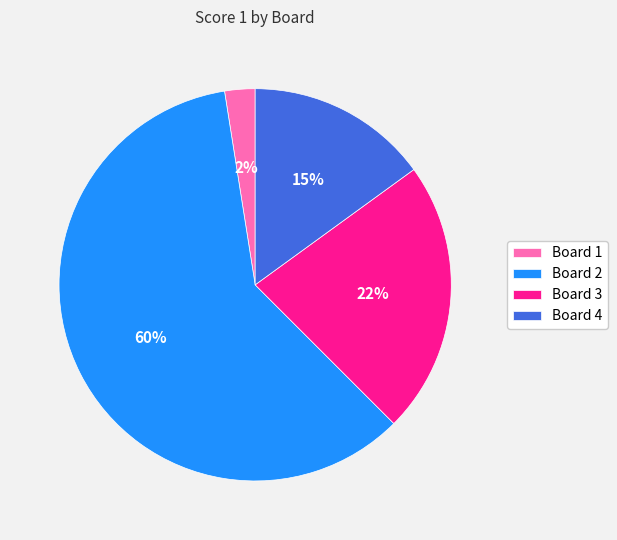

Which slice is the smallest?

Board 1